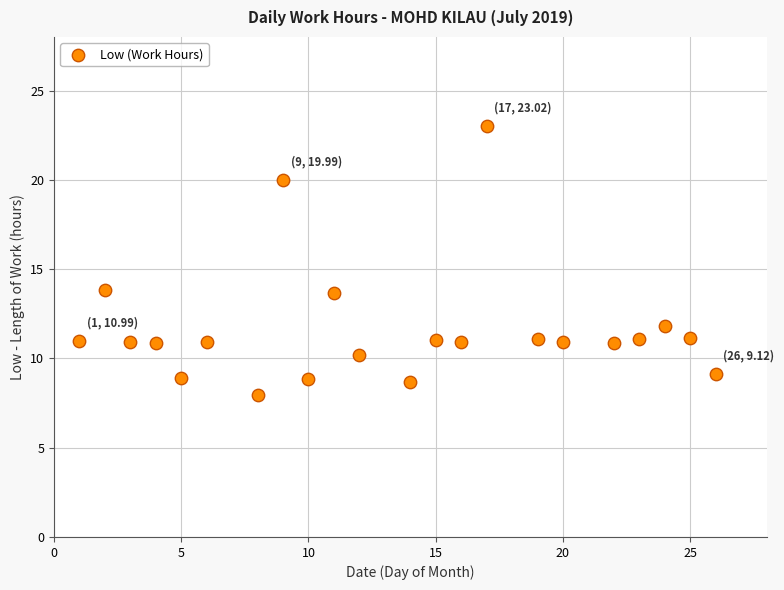

What is the range of Y values (max minus min)?

15.1